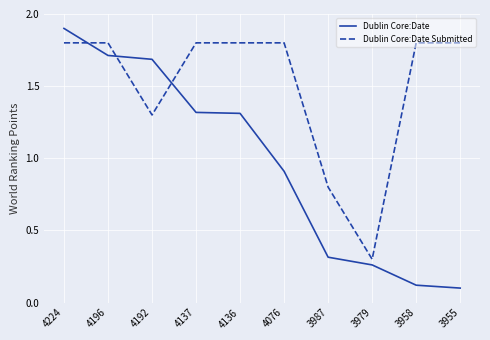

Is it true that Dublin Core:Date Submitted equals 2.4 at 4224?

False